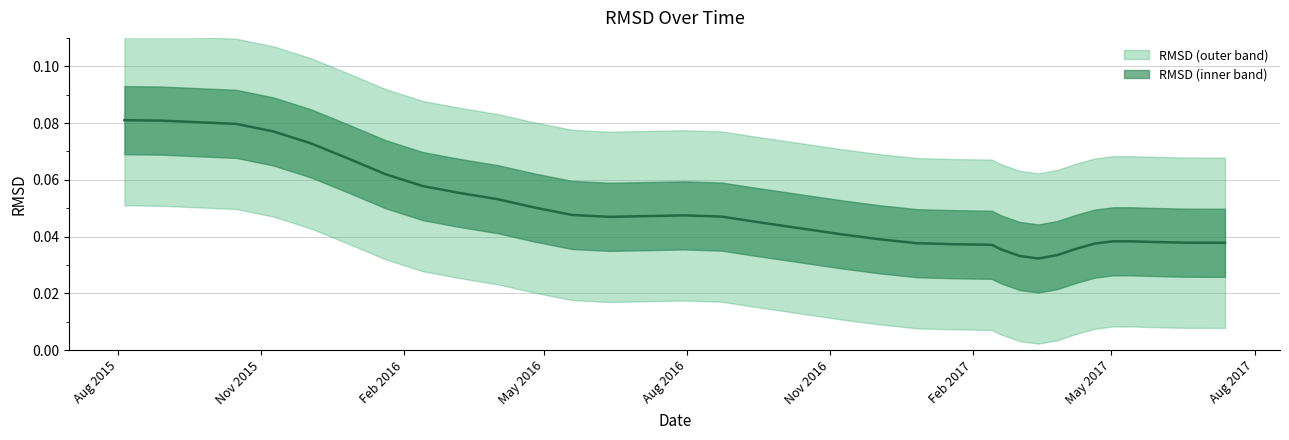

What is the sum of all values?

1.6